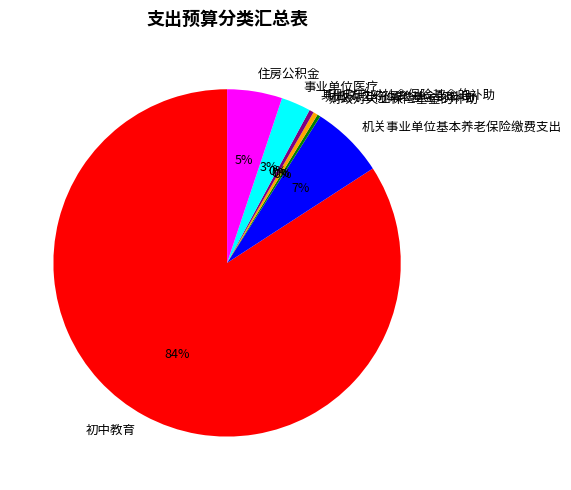

What percentage is the 事业单位医疗 slice, to the nearest percent?

3%